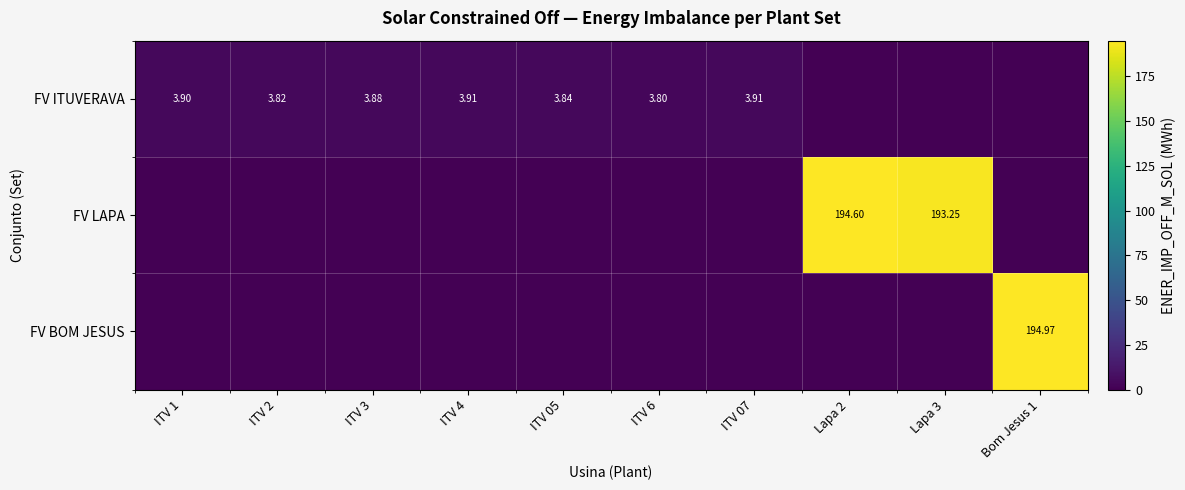

How many series are shown in this chart?

3